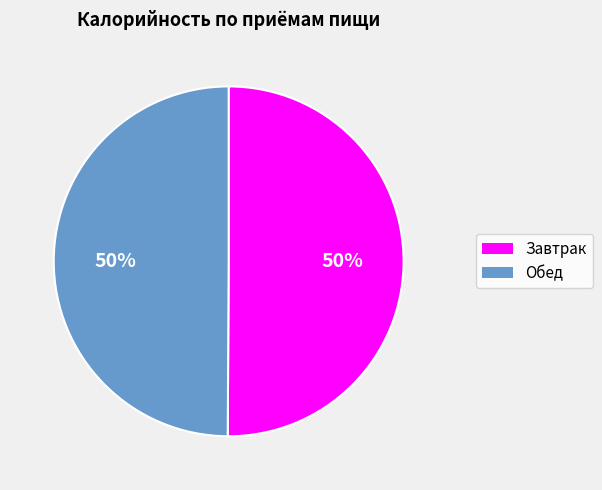

Combined, do Обед and Завтрак account for over 50%?

Yes